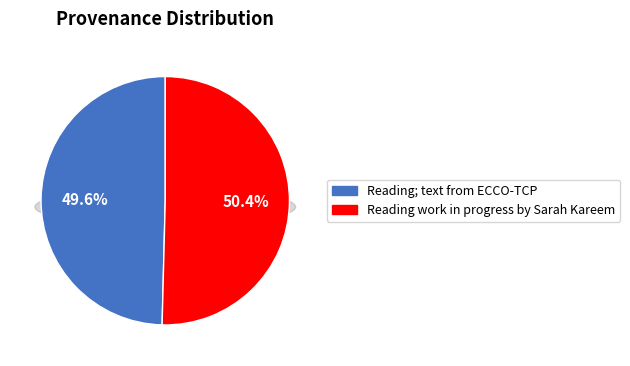

Which category has the biggest portion of the pie?

Reading work in progress by Sarah Kareem